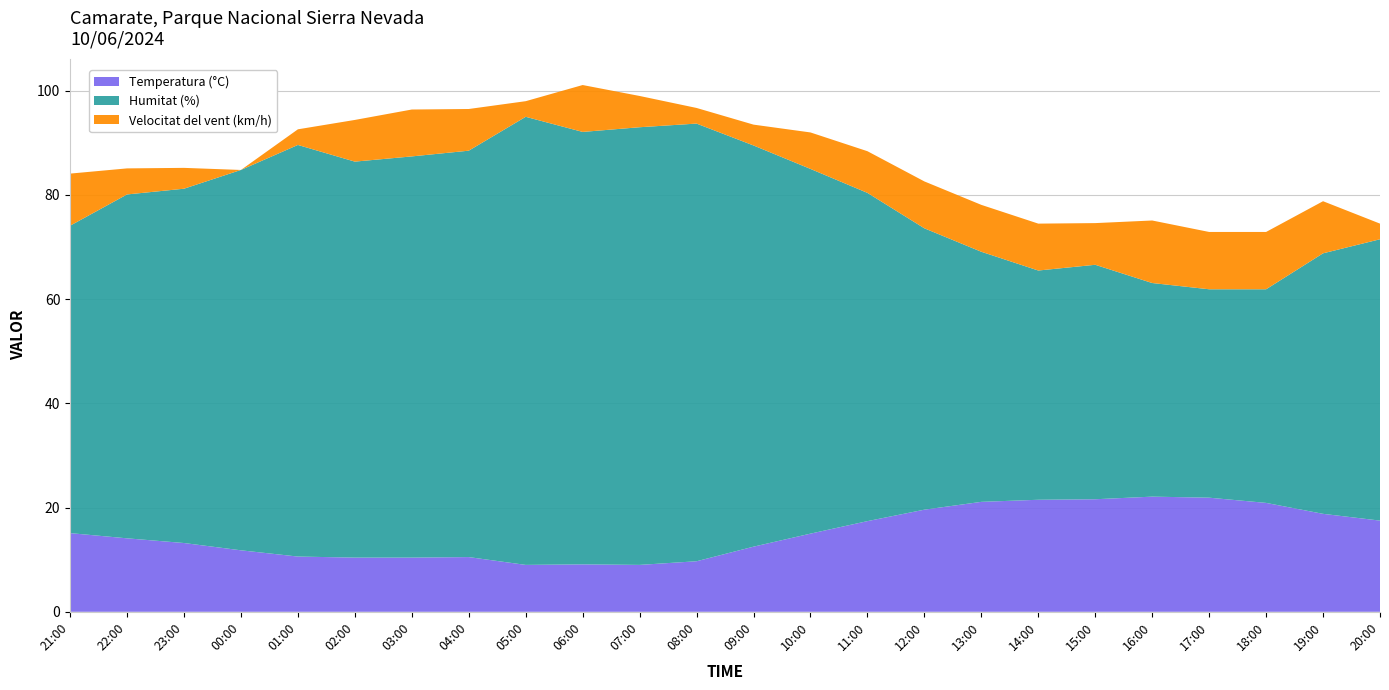

Reading left to right, list all the values displayed in this chart.

Temperatura (°C): 15.1	14.1	13.2	11.8	10.6	10.4	10.4	10.5	9.0	9.1	9.0	9.7	12.5	15.0	17.4	19.6	21.1	21.5	21.6	22.1	21.9	20.9	18.8	17.5
Humitat (%): 59.0	66.0	68.0	73.0	79.0	76.0	77.0	78.0	86.0	83.0	84.0	84.0	77.0	70.0	63.0	54.0	48.0	44.0	45.0	41.0	40.0	41.0	50.0	54.0
Velocitat del vent (km/h): 10.0	5.0	4.0	0.0	3.0	8.0	9.0	8.0	3.0	9.0	6.0	3.0	4.0	7.0	8.0	9.0	9.0	9.0	8.0	12.0	11.0	11.0	10.0	3.0